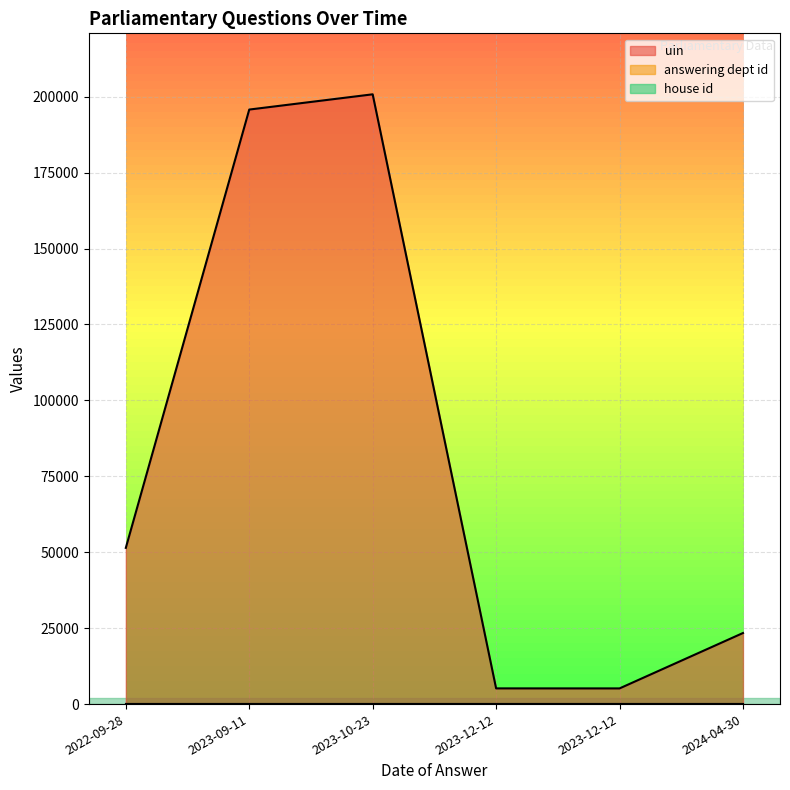

True or false: uin and house id intersect in this chart.

False